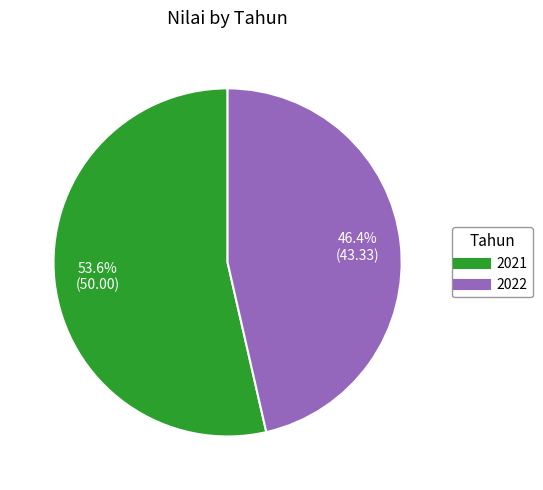

What is the smallest slice in the pie chart?

2022